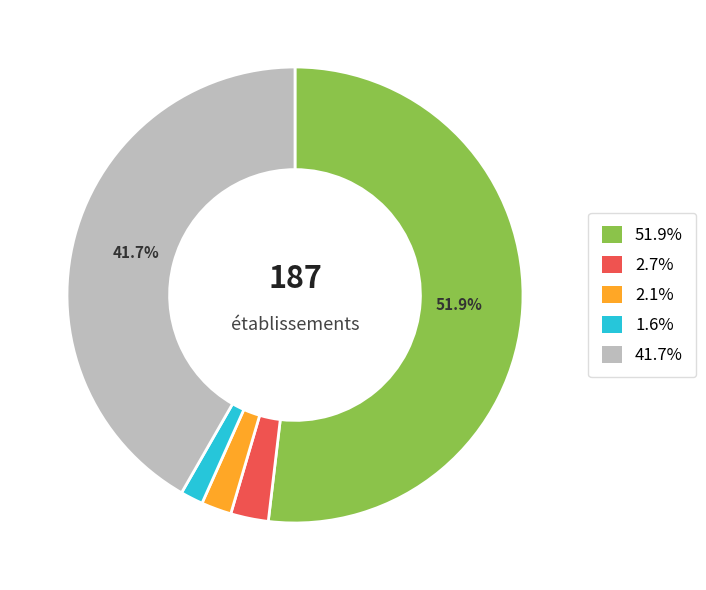

To the nearest percent, what is the difference between the largest and smallest slice percentages?

50%